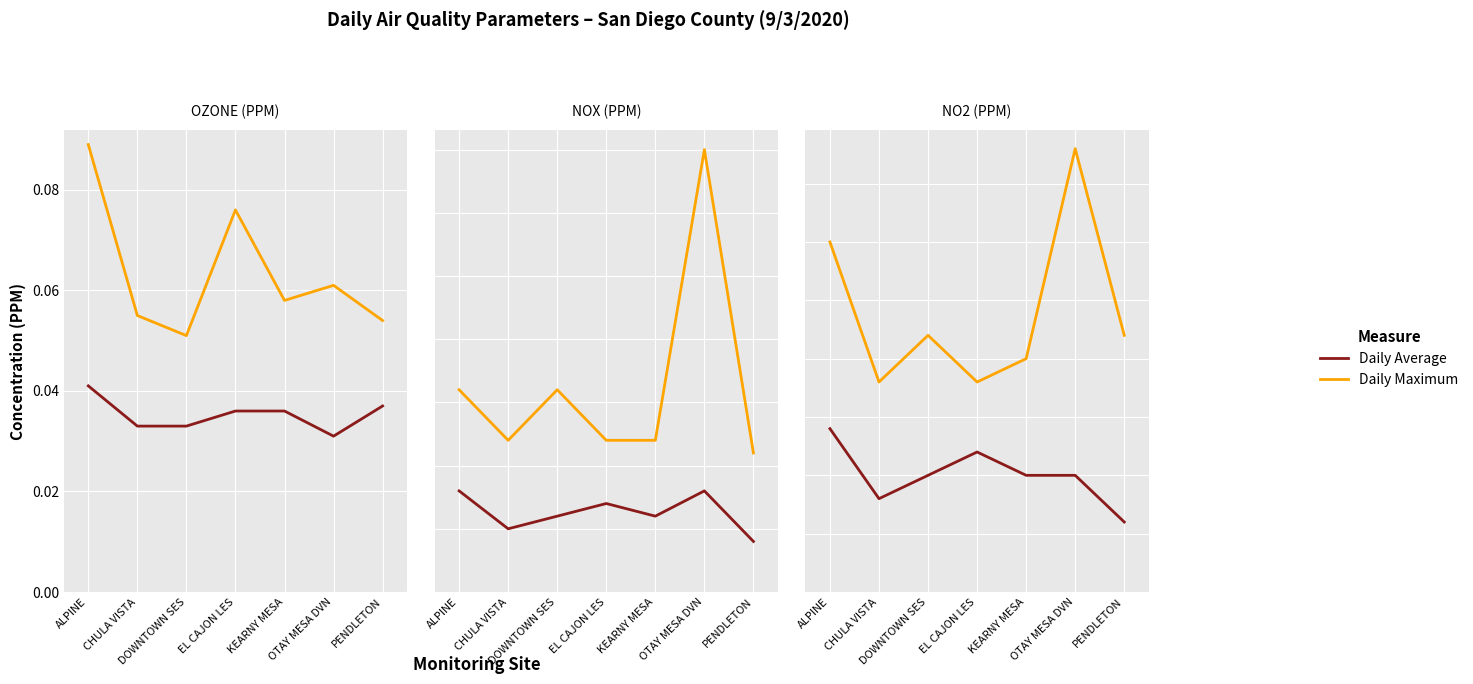

Which series changed the most between DOWNTOWN SES and OTAY MESA DVN?

Daily Maximum